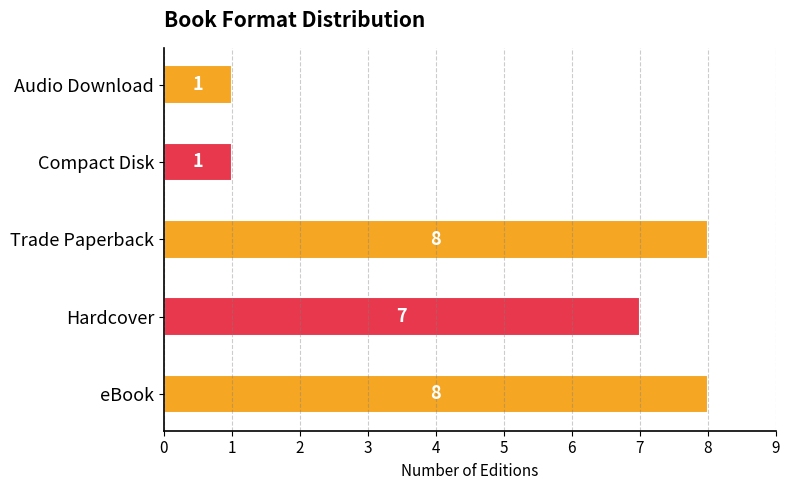

Are the bars grouped side by side (vs. stacked)?

No